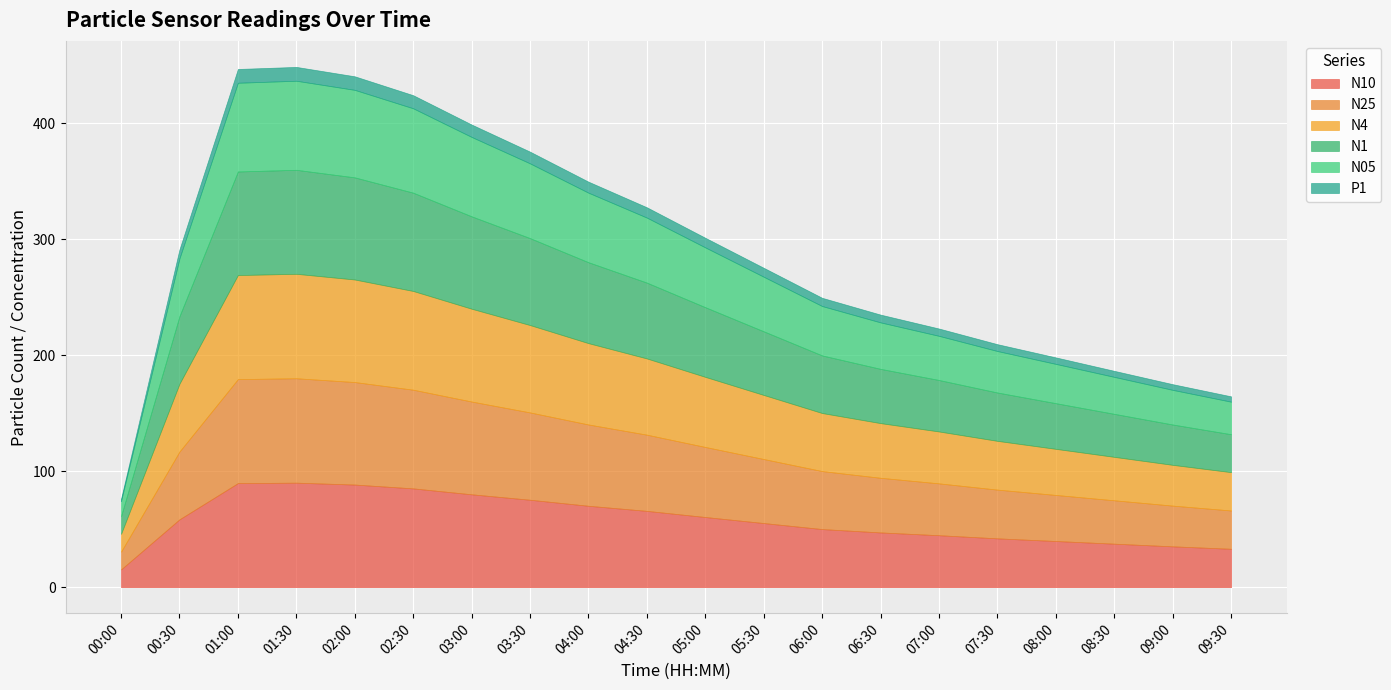

The N4 series shows 89.8 at 01:00. True or false?

True